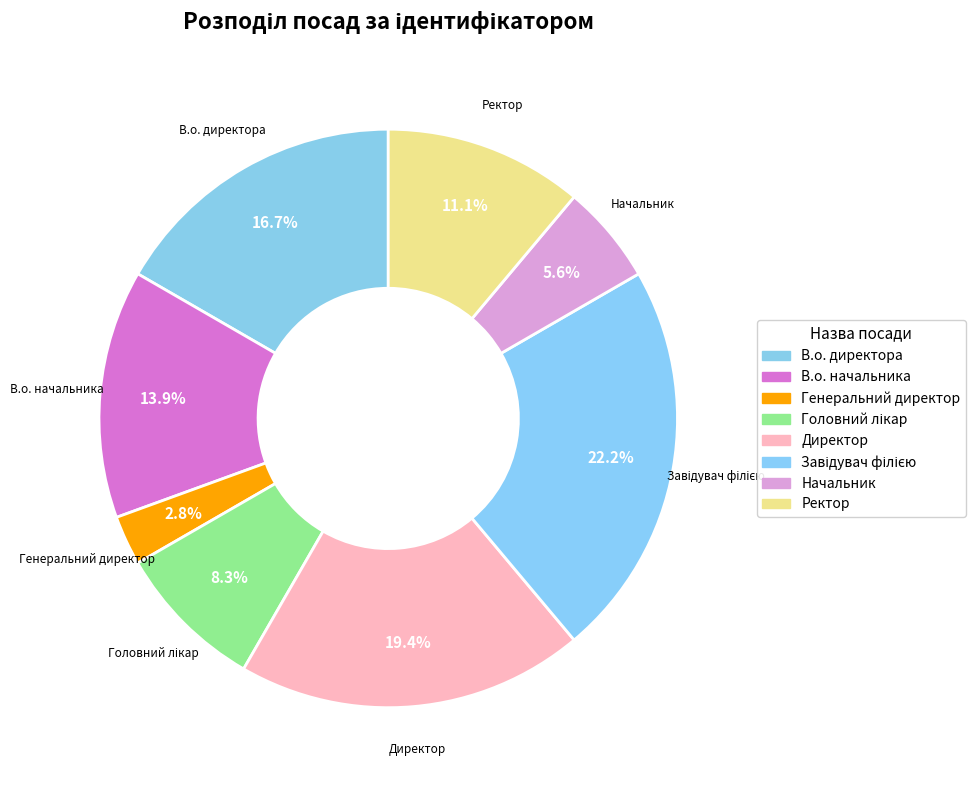

How many segments does this pie chart have?

8